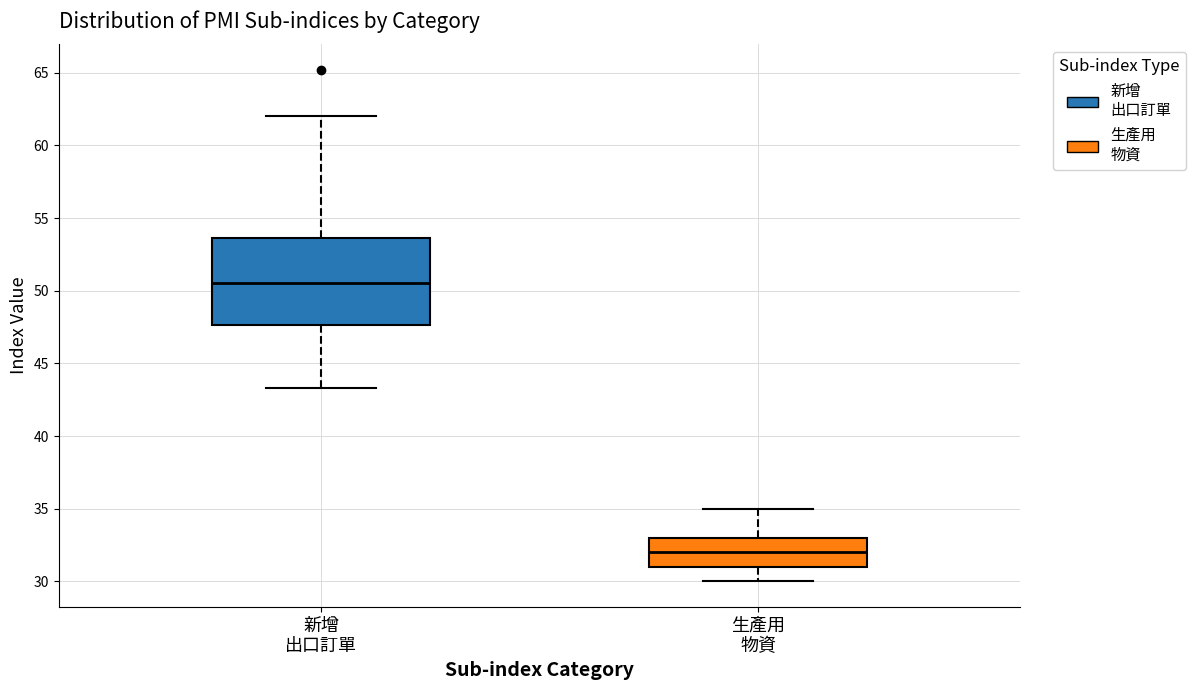

Where does the median line of the box for 新增 出口訂單 sit on the y-axis? The values are not printed on the chart, so give them approximately, as read against the axis.

50.5